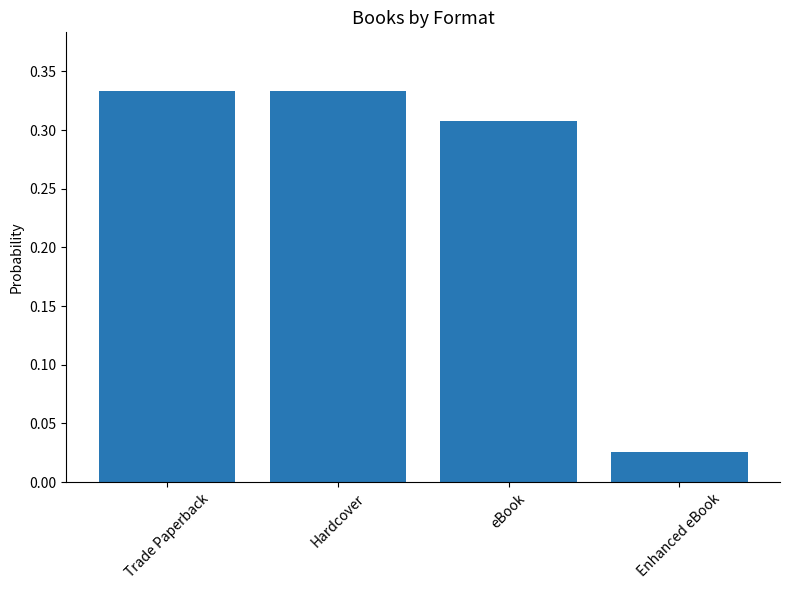

Which label corresponds to the smallest value in the chart?

Enhanced eBook